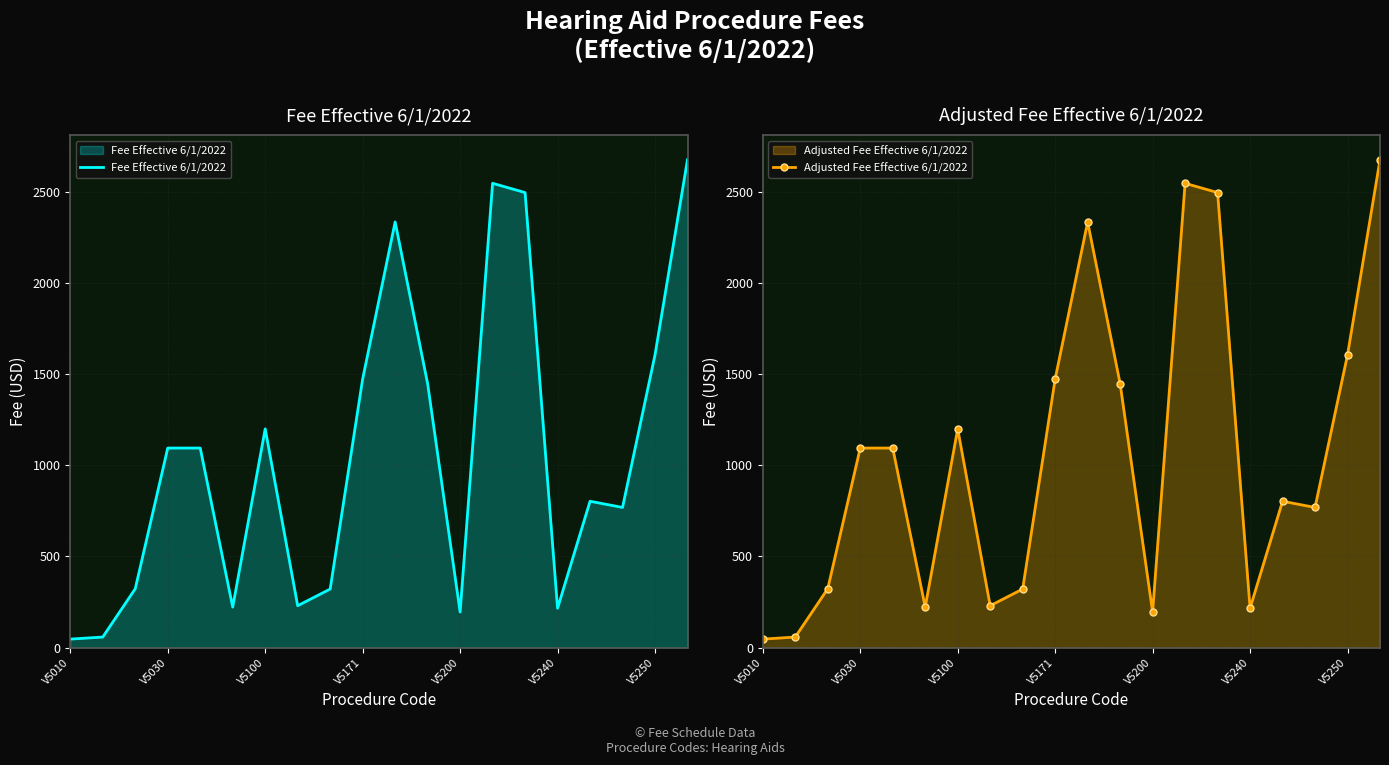

Is the value of Adjusted Fee Effective 6/1/2022 at 18 greater than the value of Fee Effective 6/1/2022 at 8?

Yes